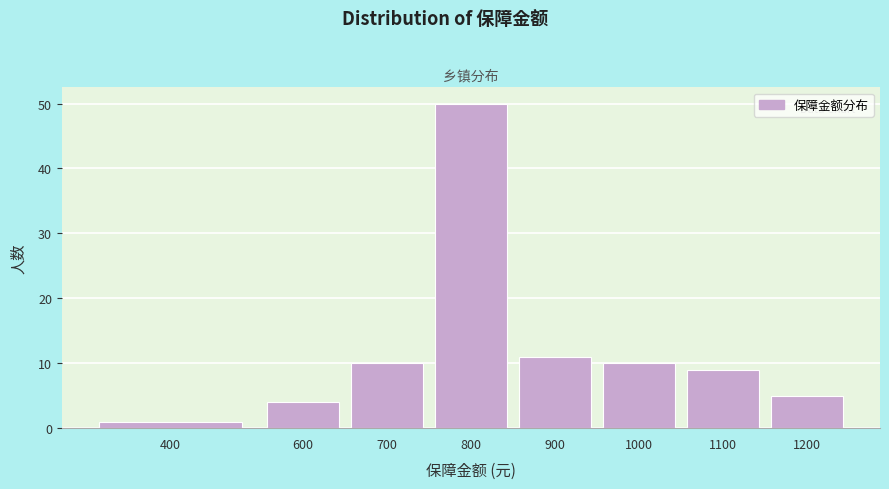

Reading left to right, what are all the values shown in this chart?

400=1	600=4	700=10	800=50	900=11	1000=10	1100=9	1200=5